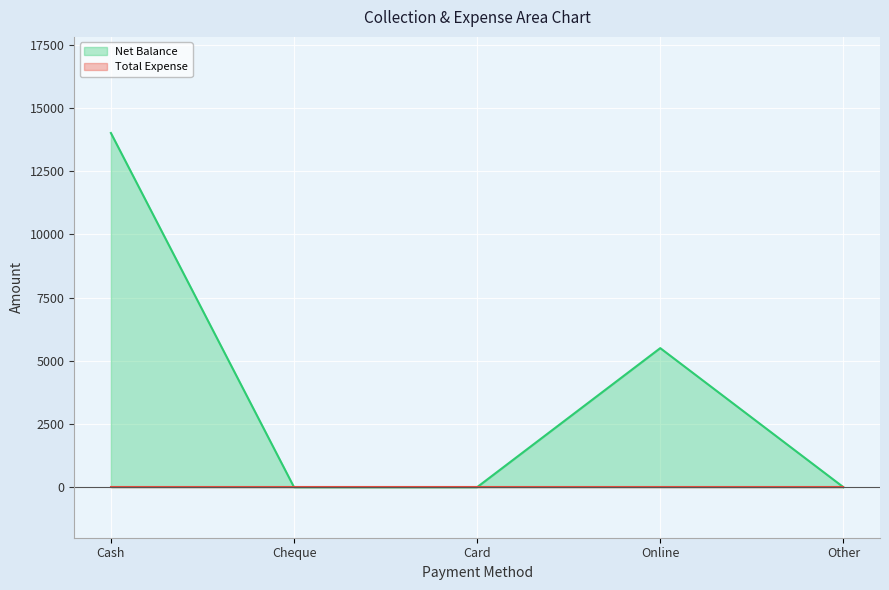

Does the chart display data point markers on the line(s)?

No